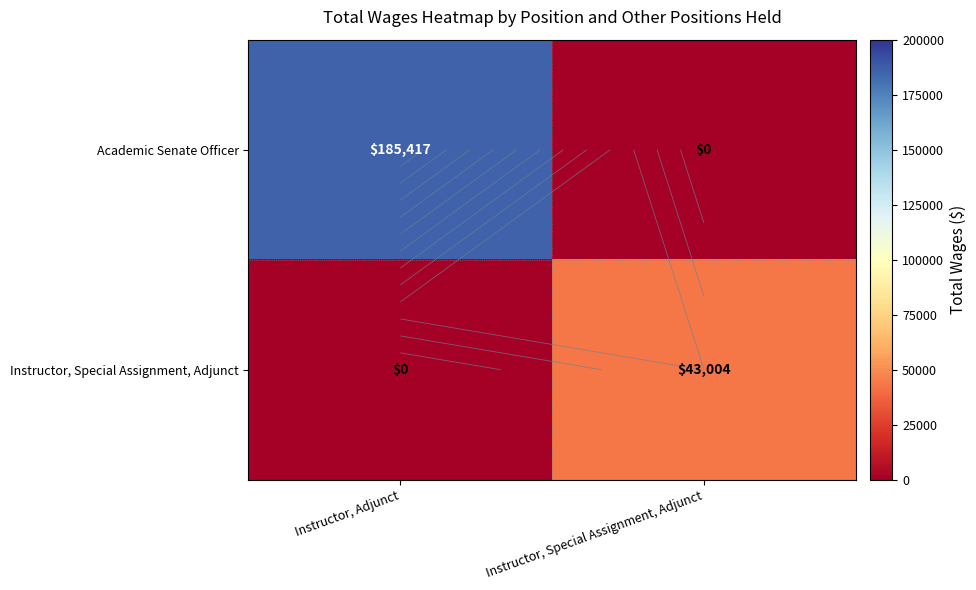

At how many categories does at least one series exceed 47574?

1